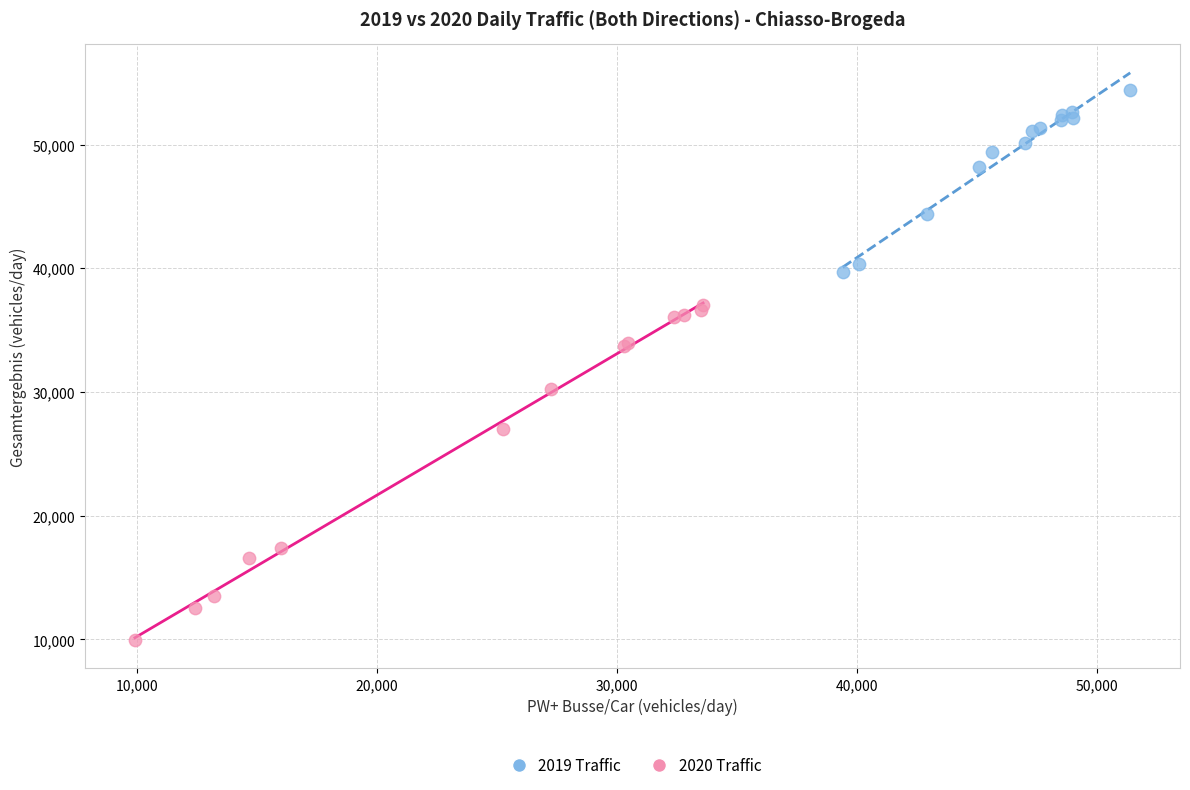

Which series contains the highest Y value?

2019 Traffic